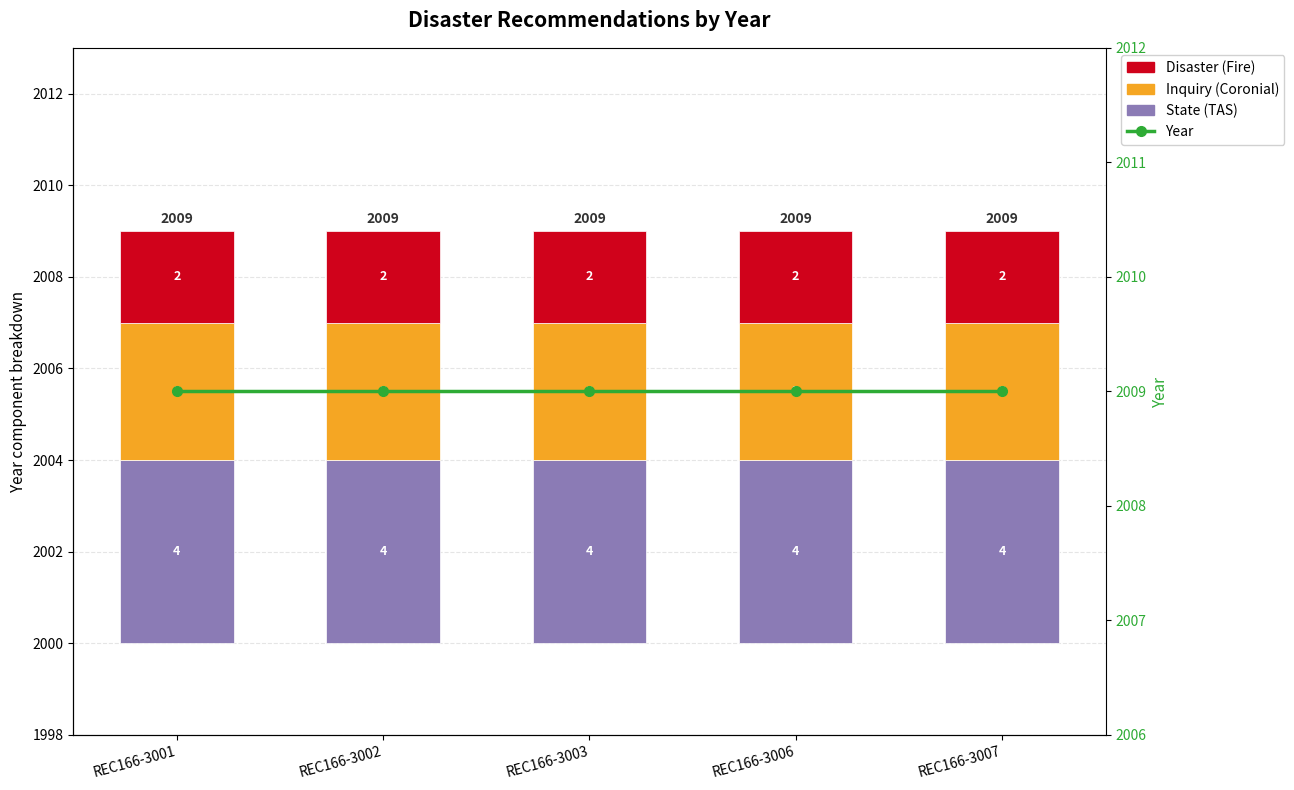

How many distinct data groups are displayed?

4